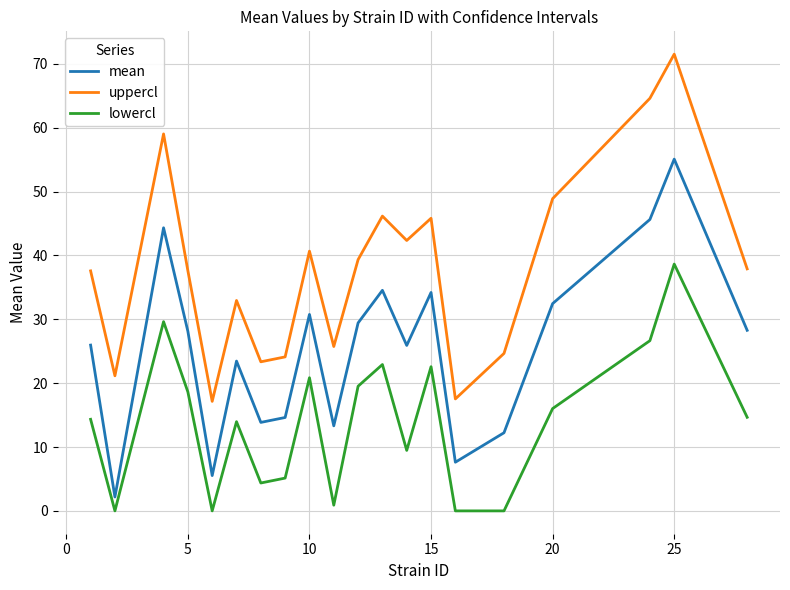

Rank the series by their average value, from highest to lowest.

uppercl, mean, lowercl